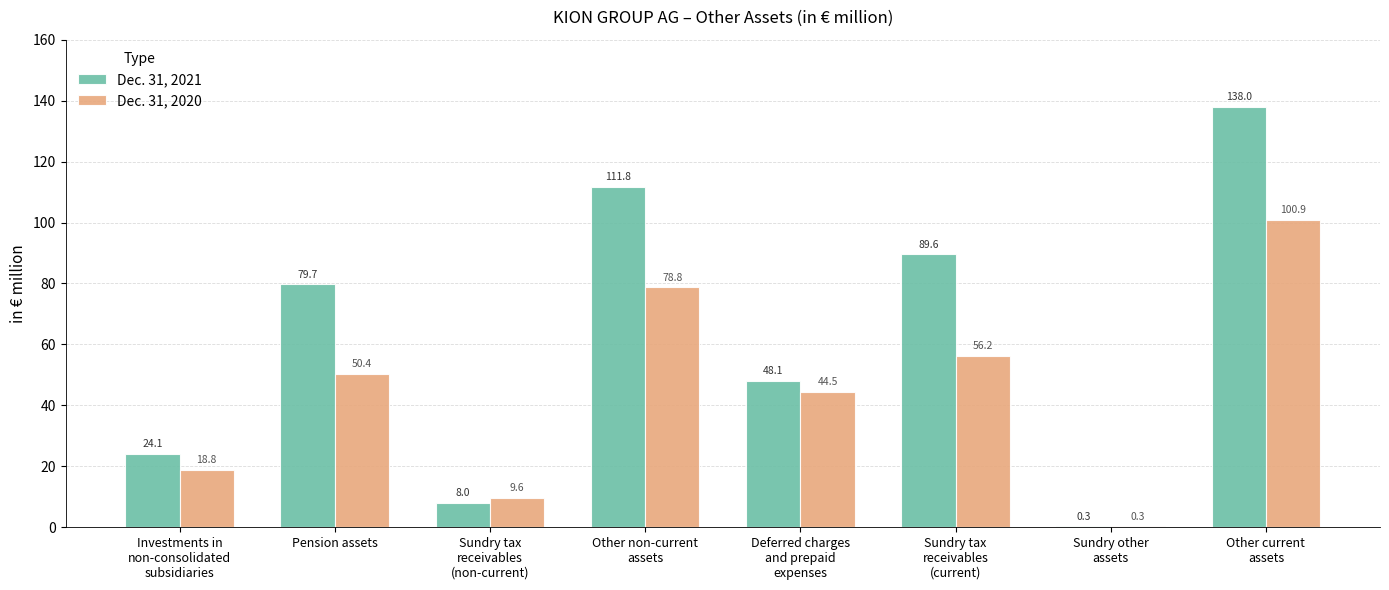

Between Pension assets and Other non-current
assets, which series saw the biggest shift?

Dec. 31, 2021